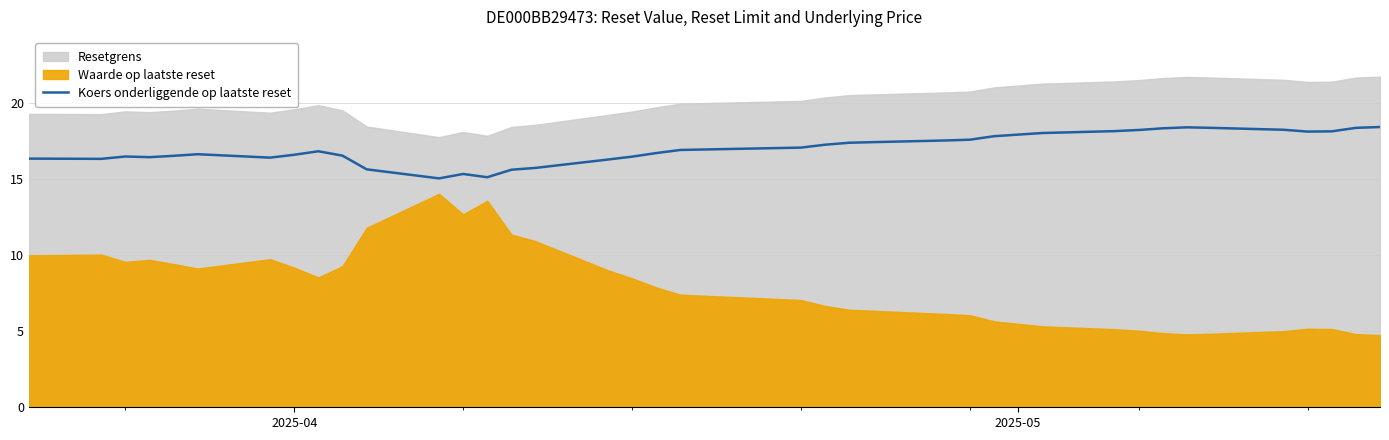

True or false: there are more than 0 points higher than both neighbors.

True